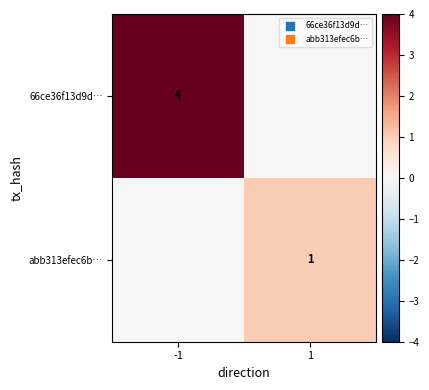

At how many categories does at least one series exceed 3?

1